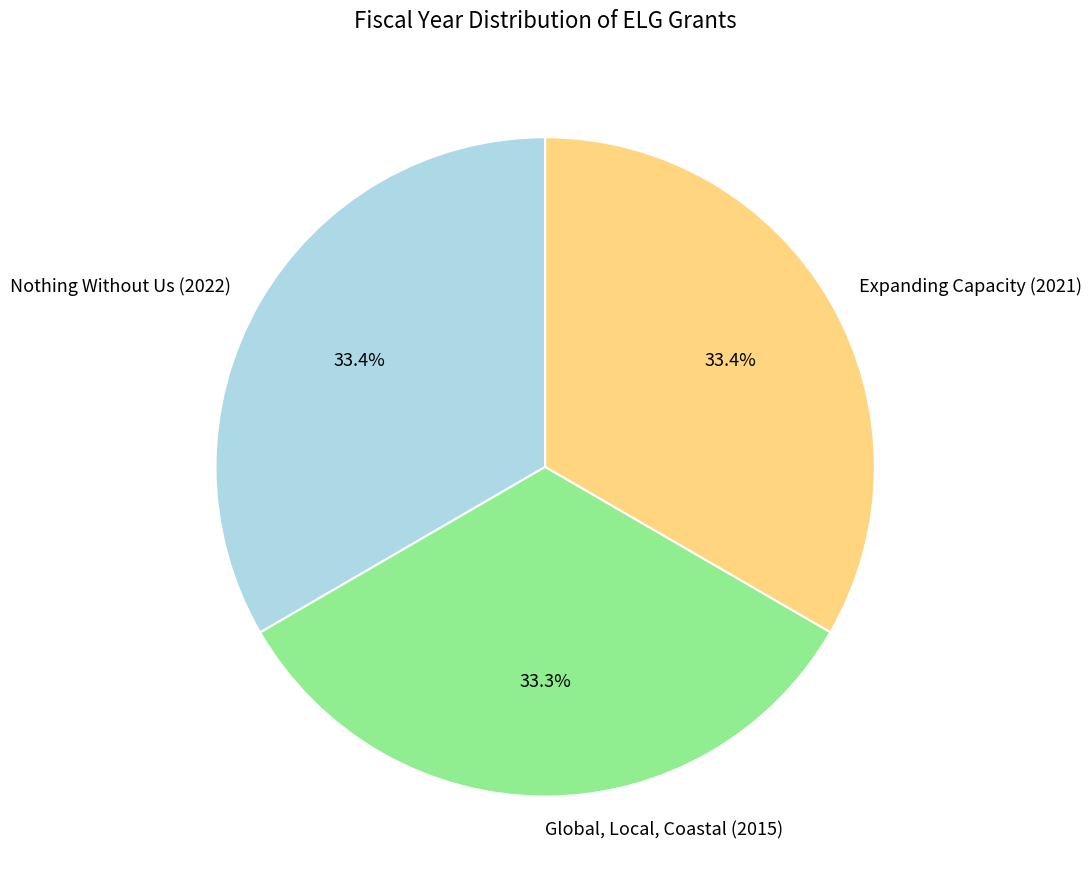

Combined, do Expanding Capacity (2021) and Nothing Without Us (2022) account for over 50%?

Yes